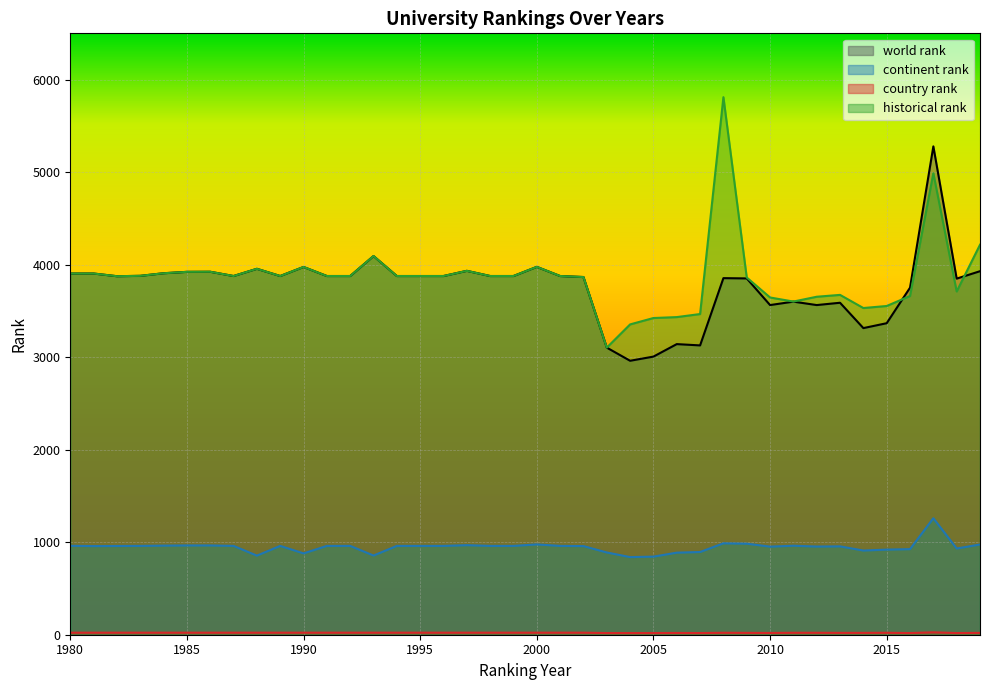

At which label does continent rank first exceed 960?

1980